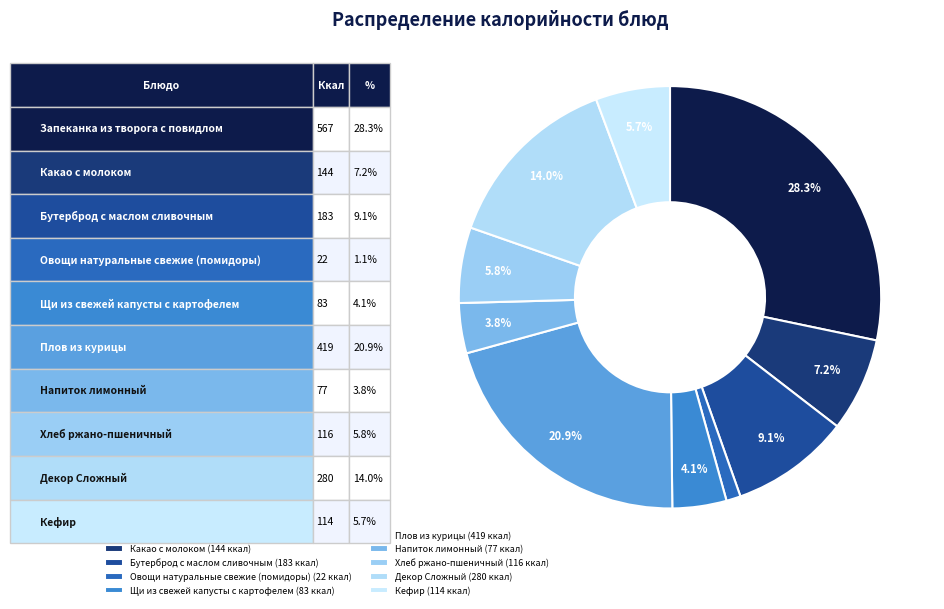

How many segments does this pie chart have?

10